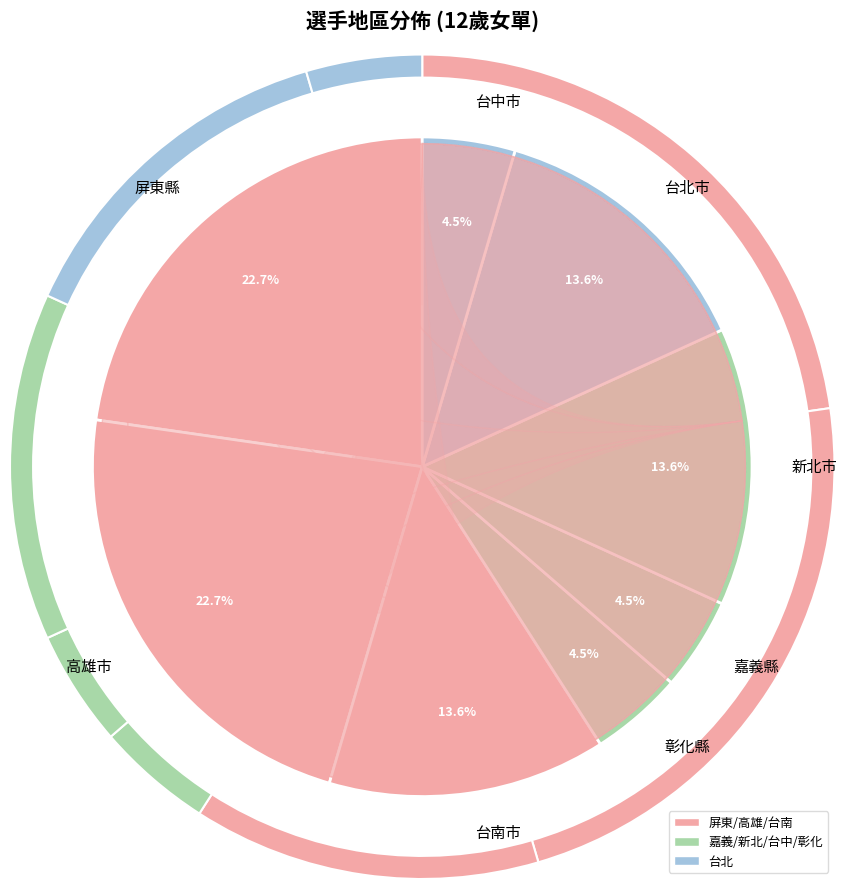

To the nearest percent, what is the difference between the 嘉義縣 and 新北市 slice percentages?

9%